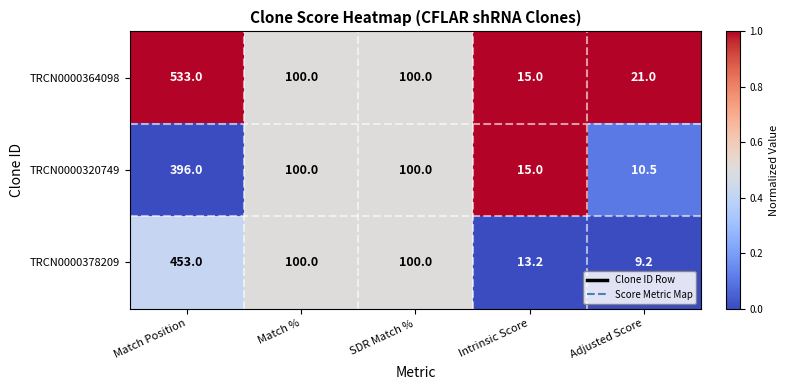

Between Match % and Intrinsic Score, which series saw the biggest shift?

TRCN0000378209